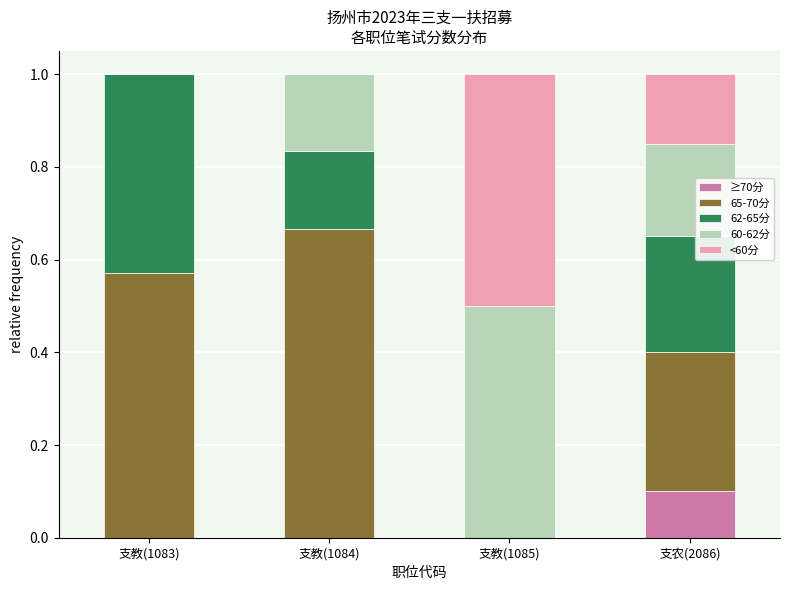

Is it true that ≥70分 equals 0.0 at 支教(1083)?

True